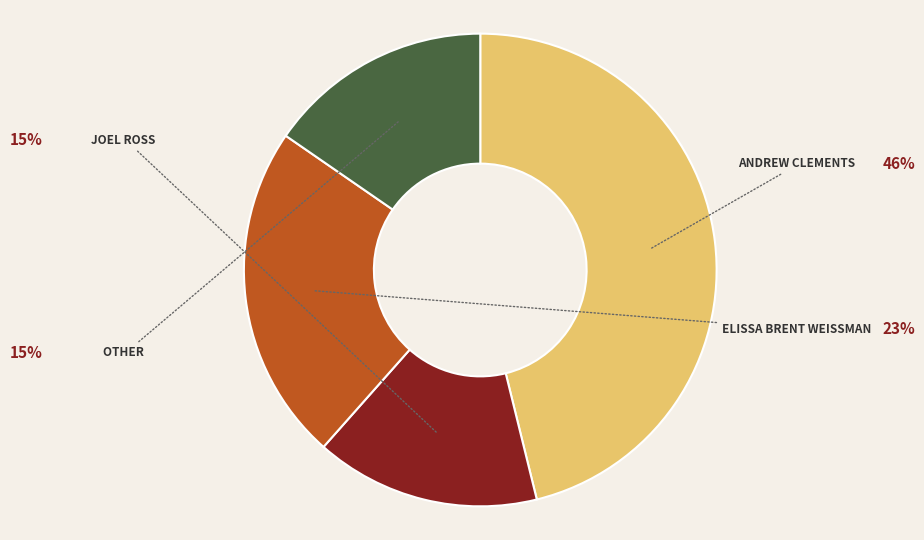

Does any single category account for the majority?

No